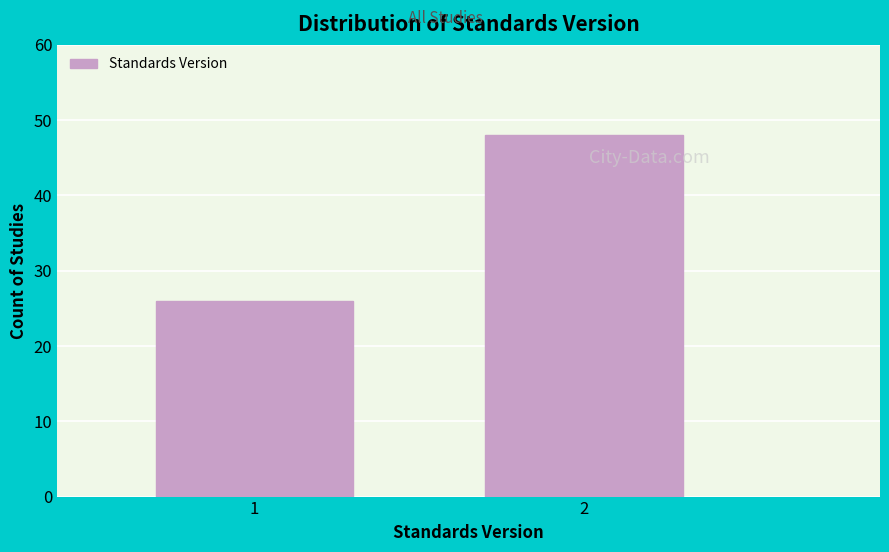

Reading left to right, what are all the values shown in this chart?

26	48